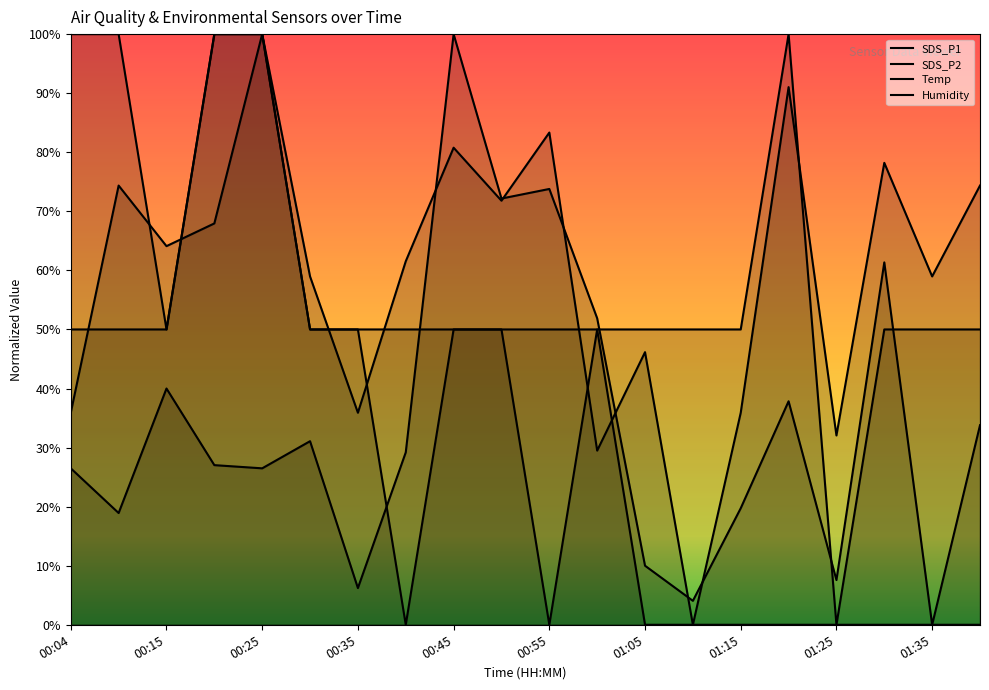

Where is the first local maximum for SDS_P2?

00:09